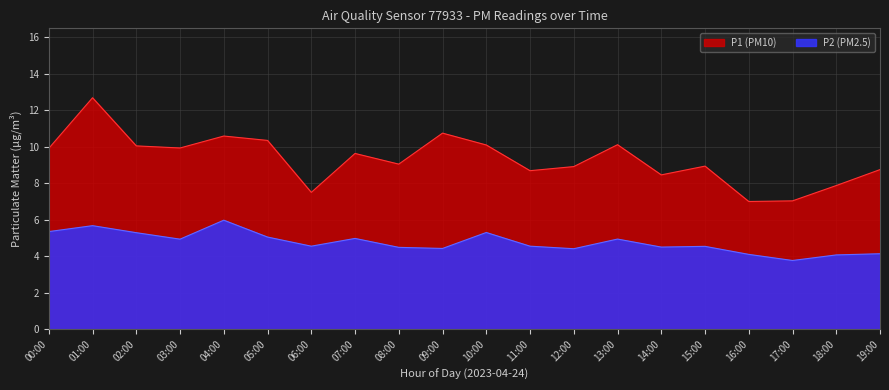

What is the approximate value of P2 (PM2.5) at 14:00?

4.5